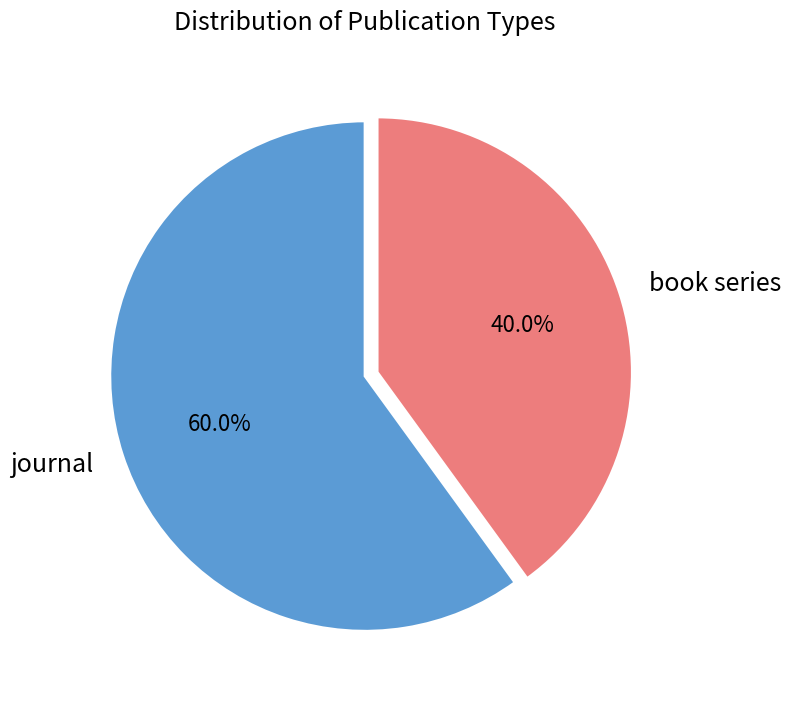

Is book series the majority of the pie?

No